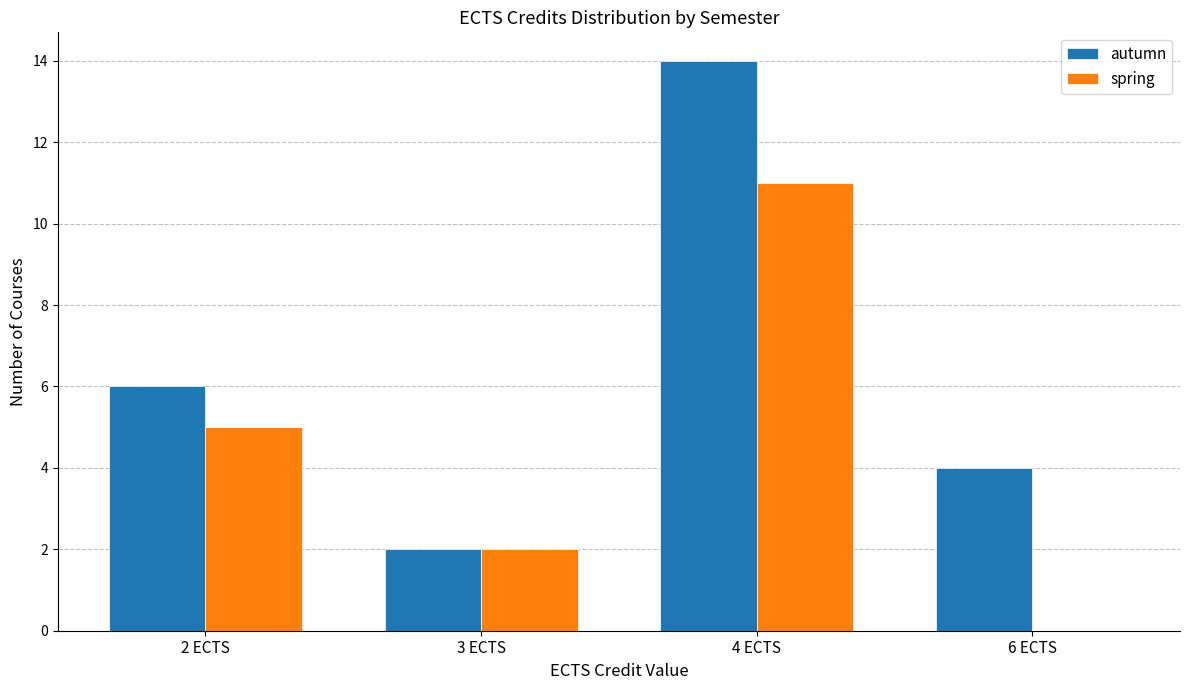

Is the value of spring at 2 ECTS greater than the value of autumn at 2 ECTS?

No